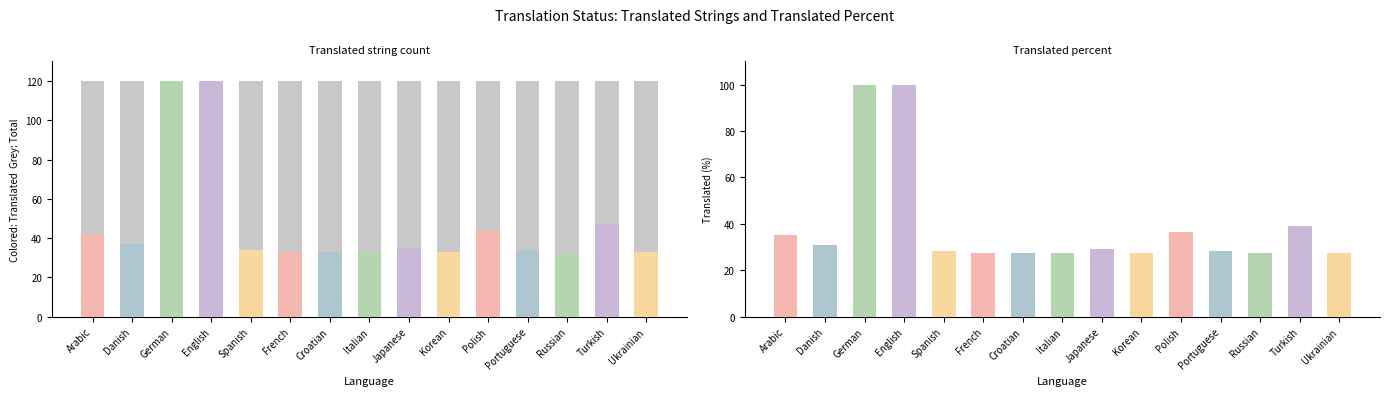

What is the highest value of the translated_percent series?

100.0